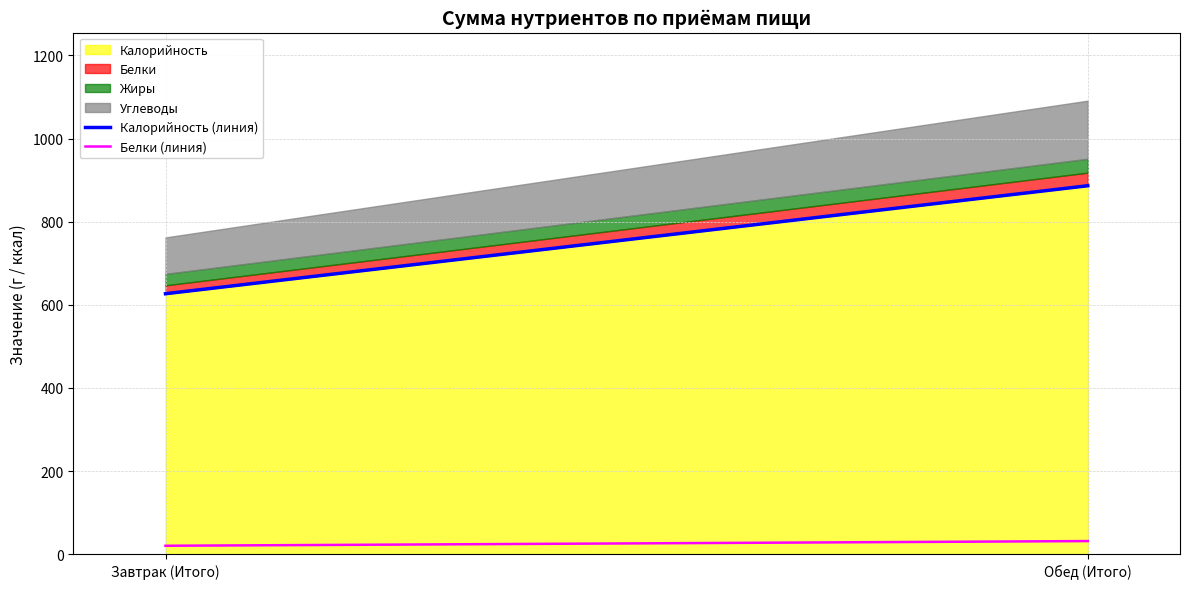

What value does the Белки (линия) series have at Обед (Итого)?

31.5